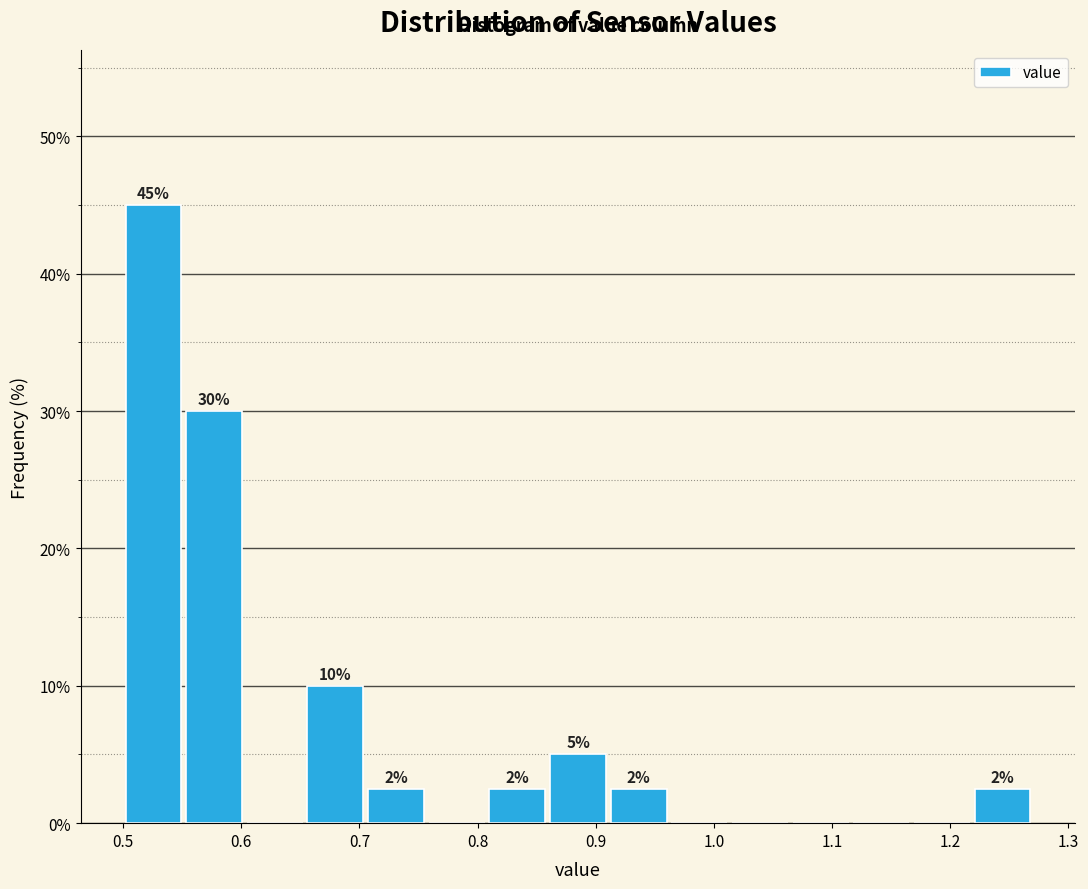

Over which range of the x-axis is the bar tallest?

0.50 to 0.55